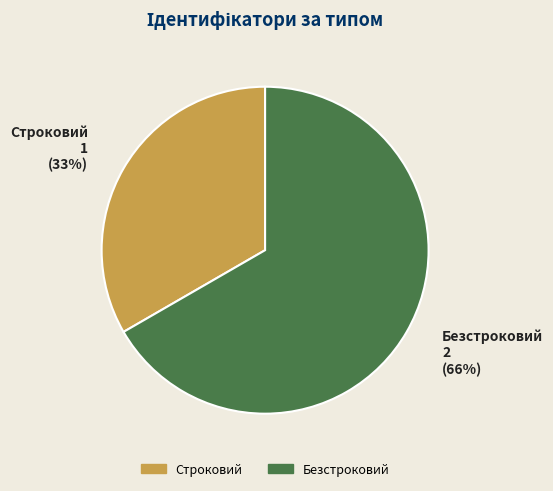

To the nearest percent, what is the difference between the Строковий and Безстроковий slice percentages?

33%